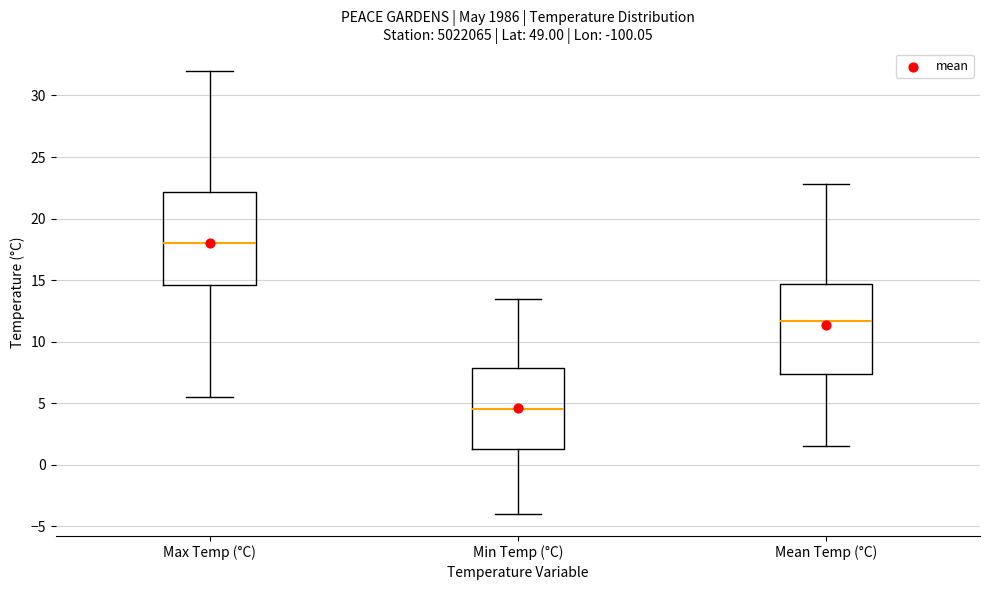

Reading left to right, read every box against the y-axis: the position of its median line, the range the box covers, and the ends of its whiskers. The values are not printed on the chart, so give them approximately, as read against the axis.

Max Temp (°C): median 18.0, box 14.5 to 22.0, whiskers 5.5 to 32.0
Min Temp (°C): median 4.5, box 1.5 to 8.0, whiskers -4.0 to 13.5
Mean Temp (°C): median 11.5, box 7.5 to 14.5, whiskers 1.5 to 23.0